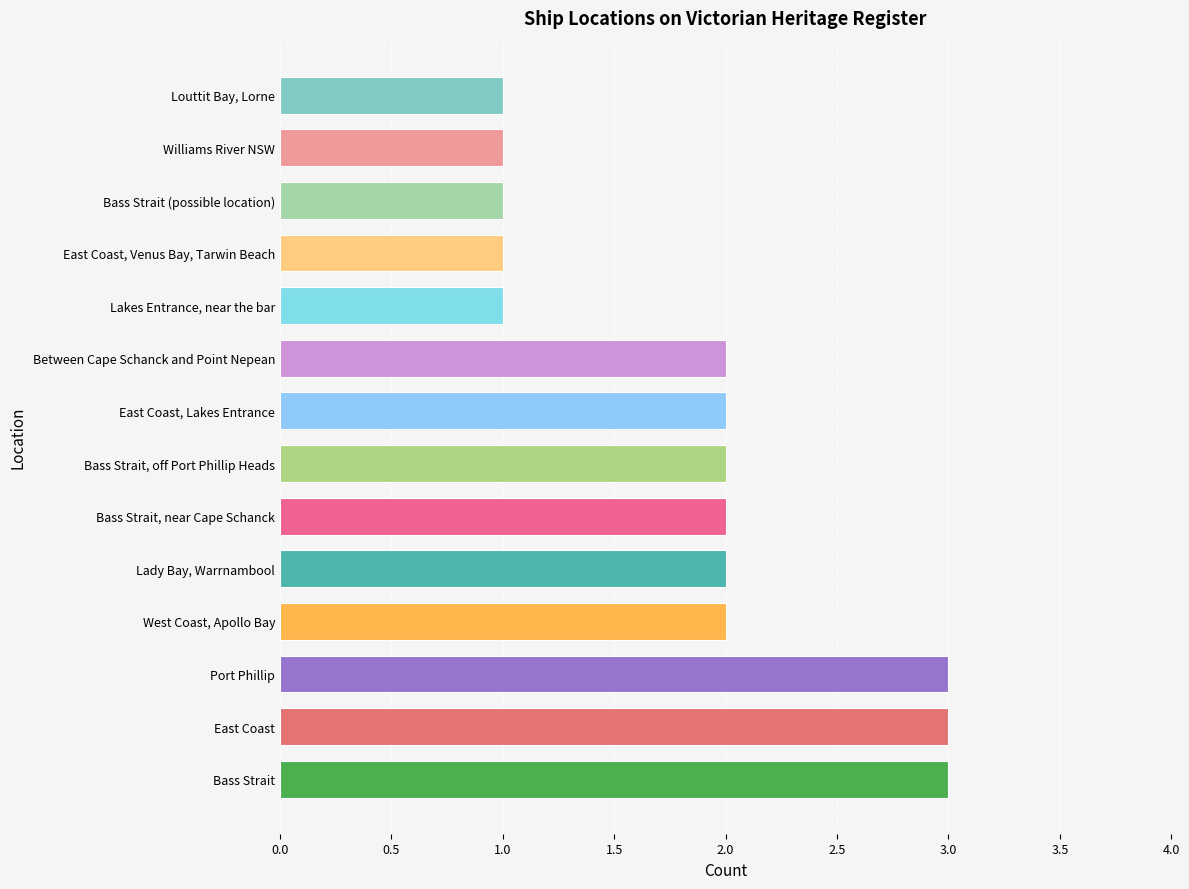

Reading bottom to top, list all the values displayed in this chart.

3	3	3	2	2	2	2	2	2	1	1	1	1	1